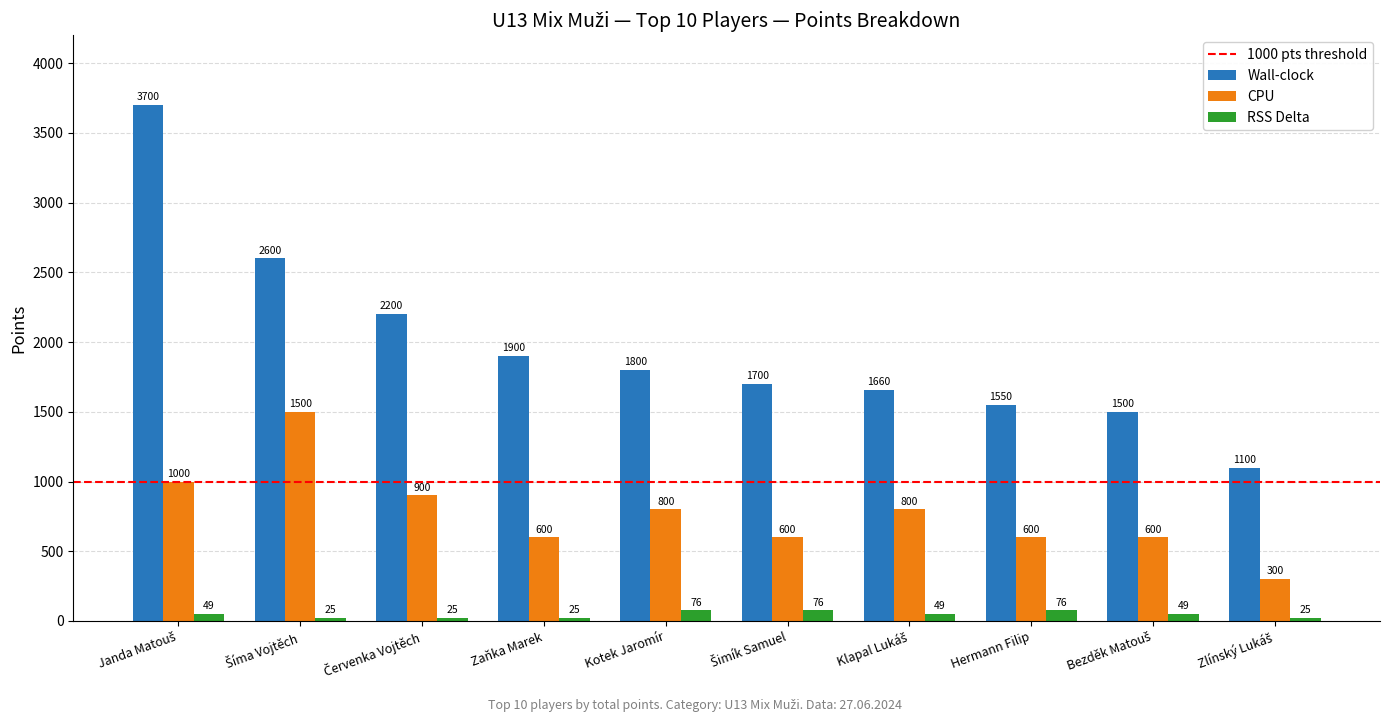

List the series in order of their peak value, highest first.

Wall-clock, CPU, RSS Delta